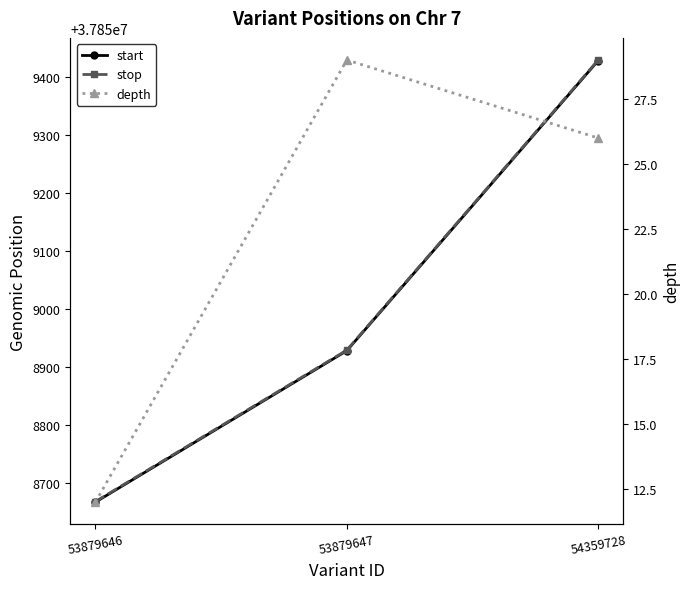

Rank the series at 53879646 from highest to lowest value.

stop, start, depth